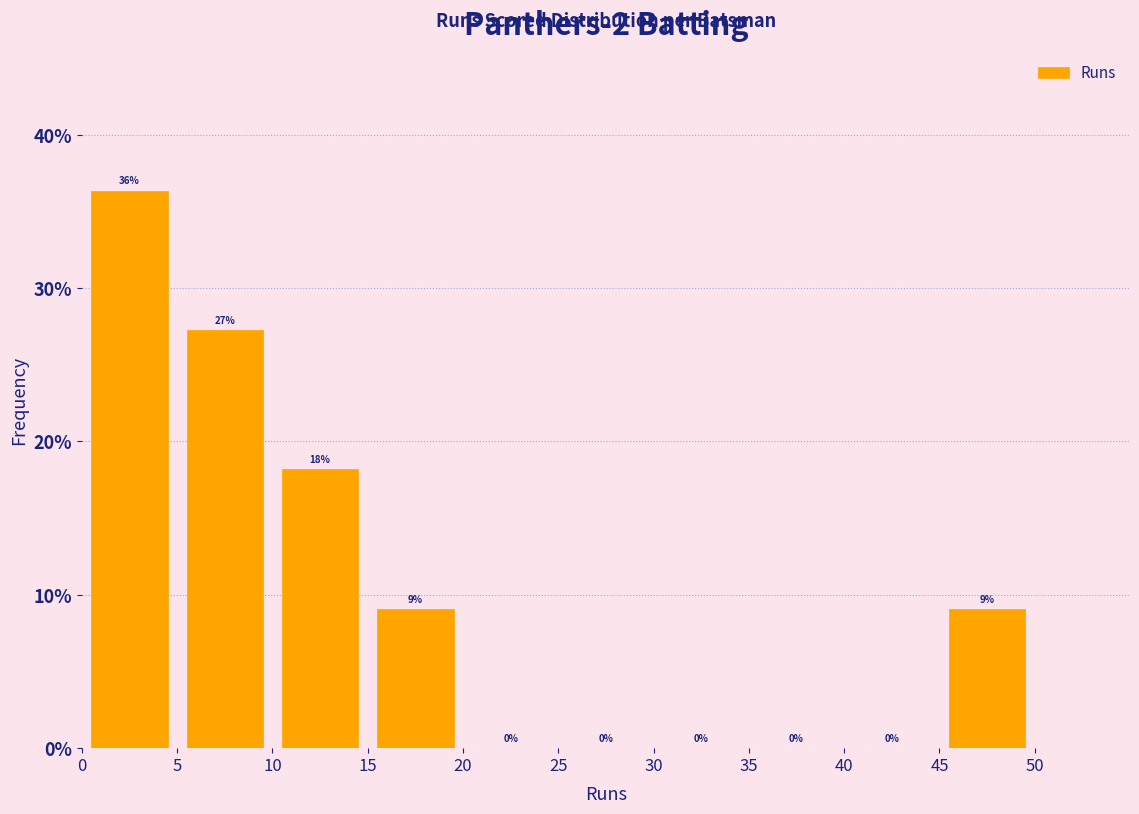

Which range on the x-axis has the tallest bar?

0 to 5